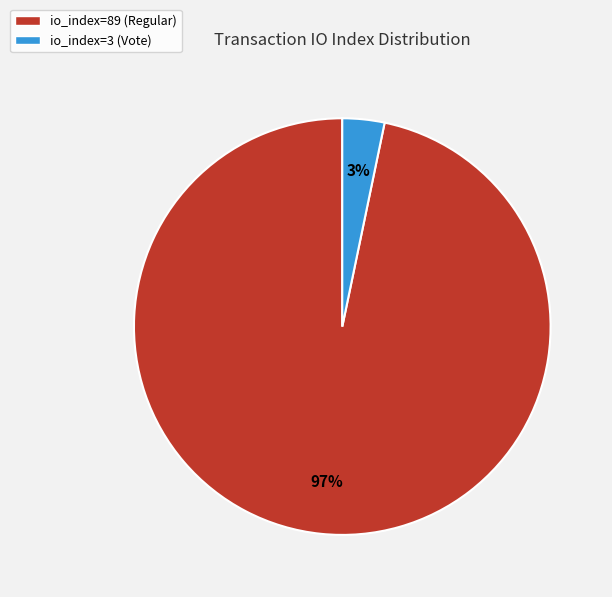

What percentage is the io_index=3 (Vote) slice, to the nearest percent?

3%